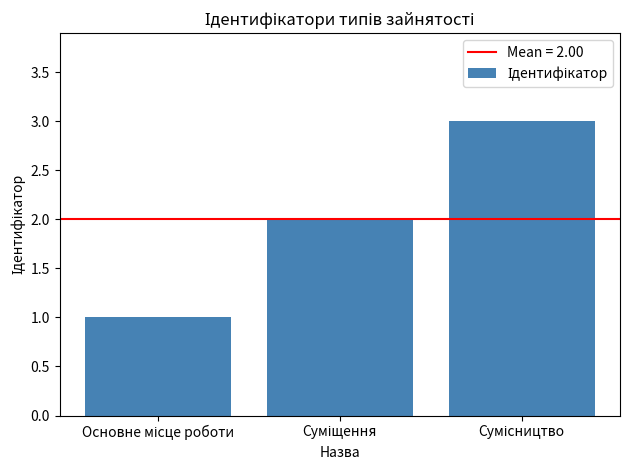

What is the greatest value displayed?

3